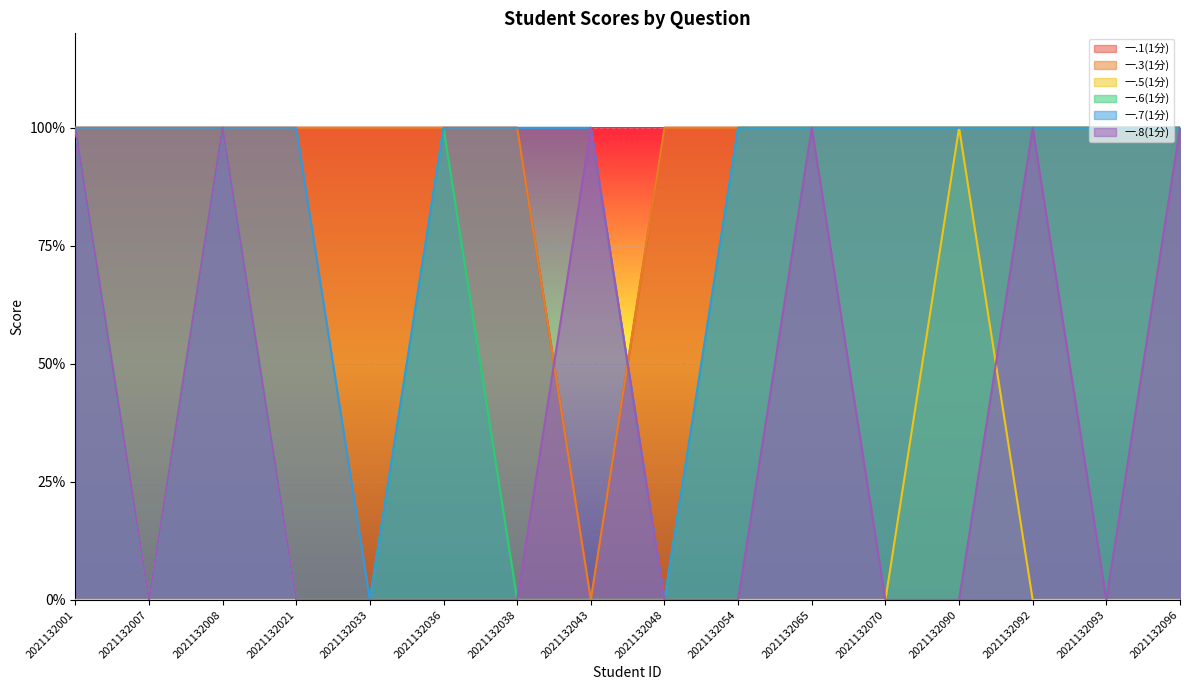

What is the total value across all series at 2021132092?

5